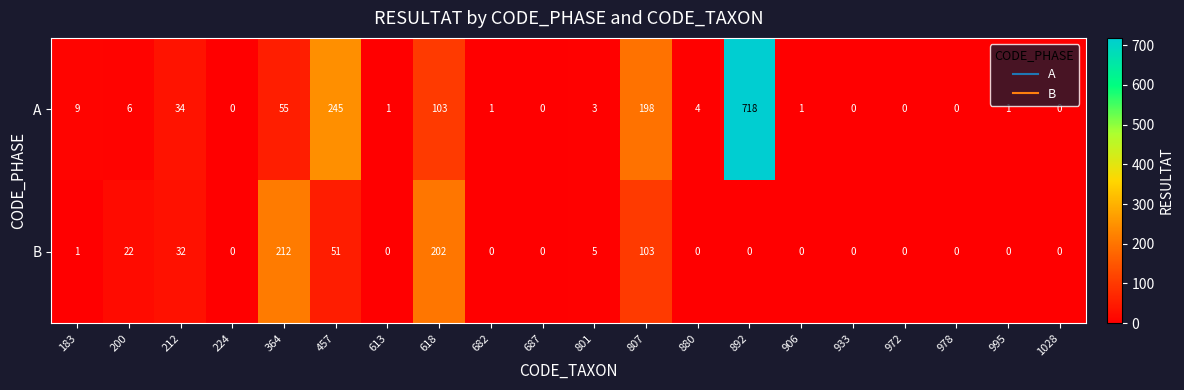

What is the difference between the A values at 801 and 807?

195